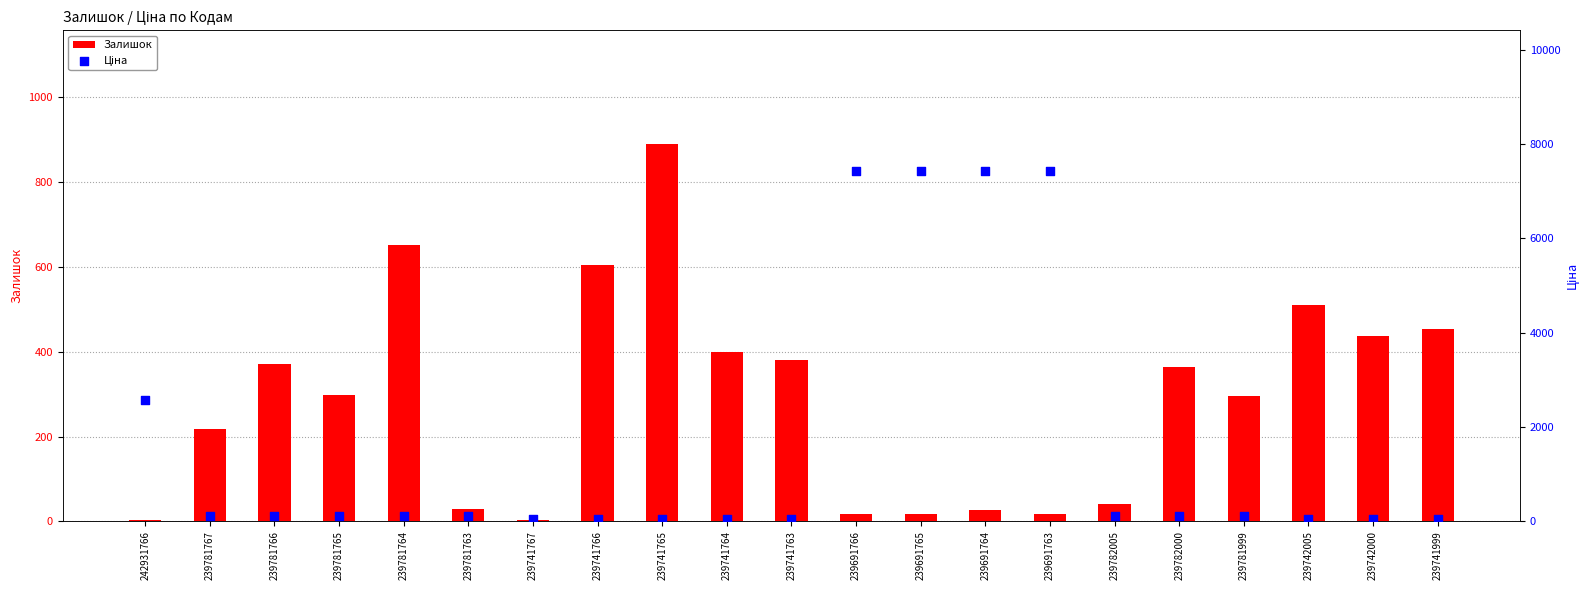

At how many categories does at least one series exceed 2622?

4